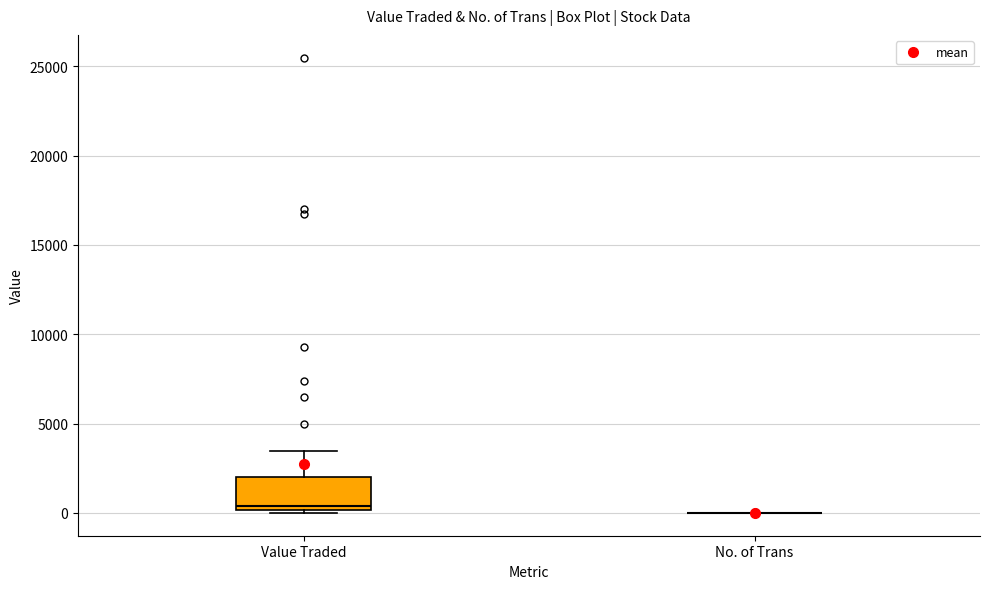

Reading left to right, read every box against the y-axis: the position of its median line, the range the box covers, and the ends of its whiskers. The values are not printed on the chart, so give them approximately, as read against the axis.

Value Traded: median 500, box 0 to 2000, whiskers 0 to 3500
No. of Trans: box collapsed to a line at 0, whiskers 0 to 0